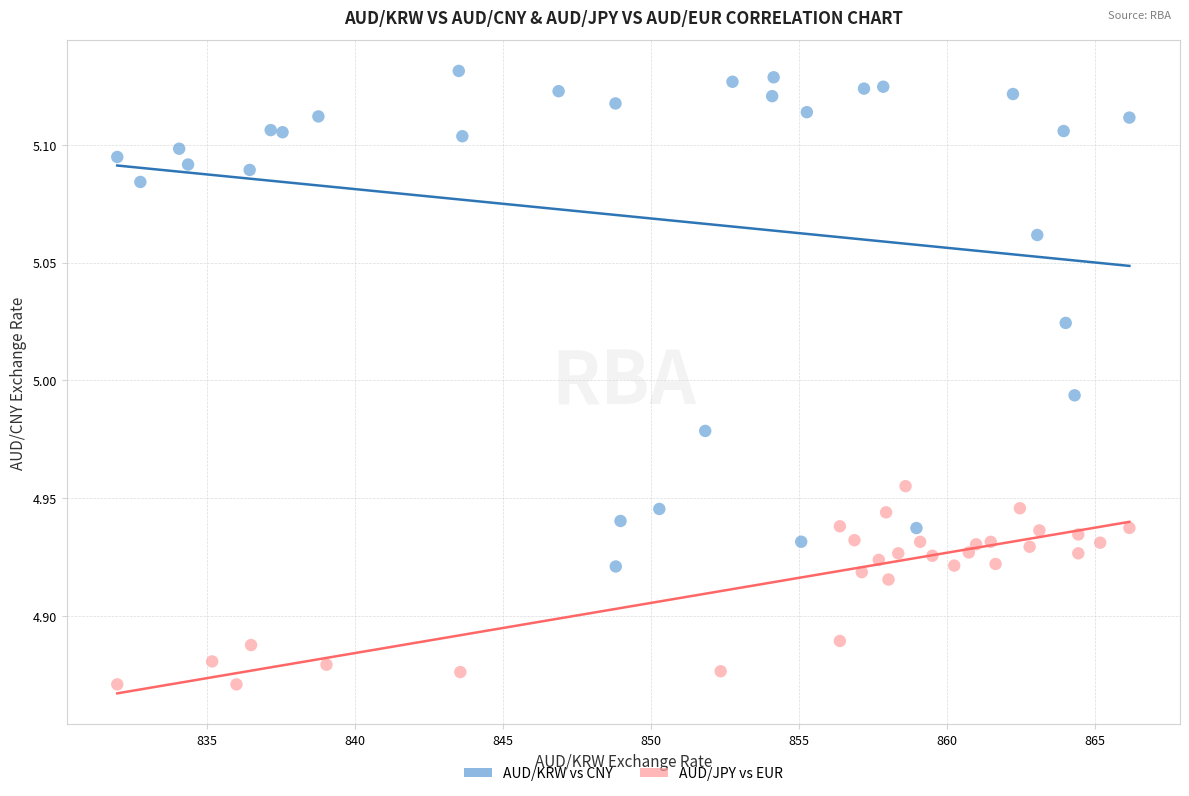

What are all the series names shown in the legend?

AUD/KRW vs CNY, AUD/JPY vs EUR